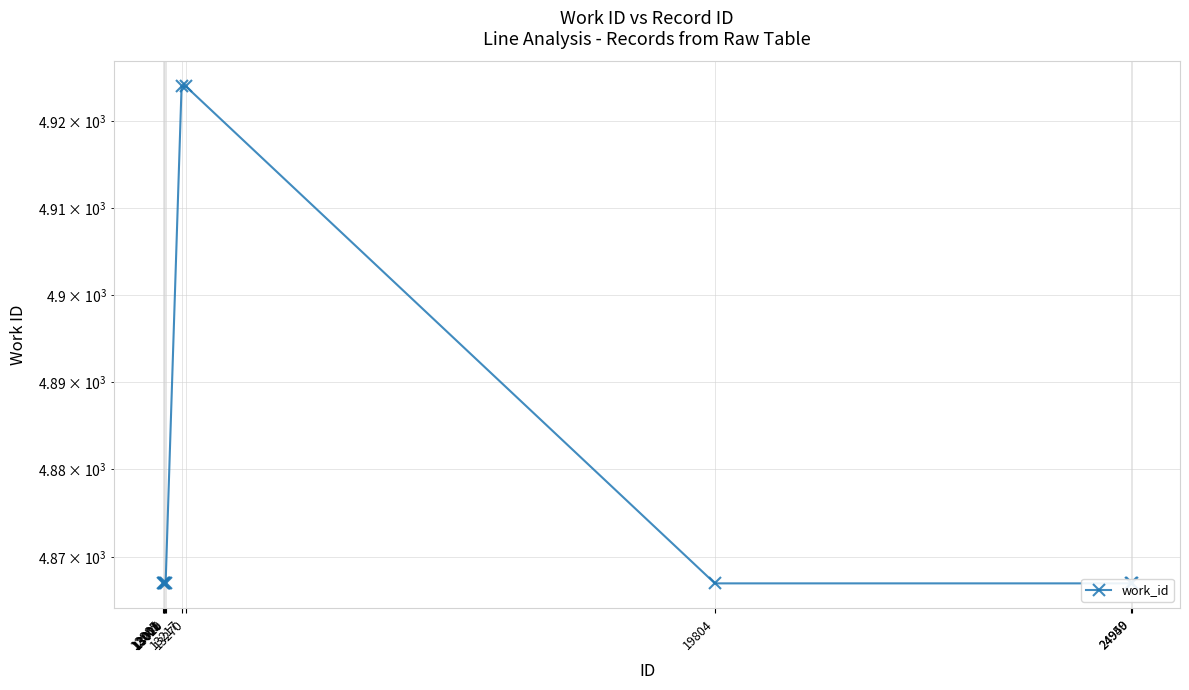

What is the smallest value displayed?

4867